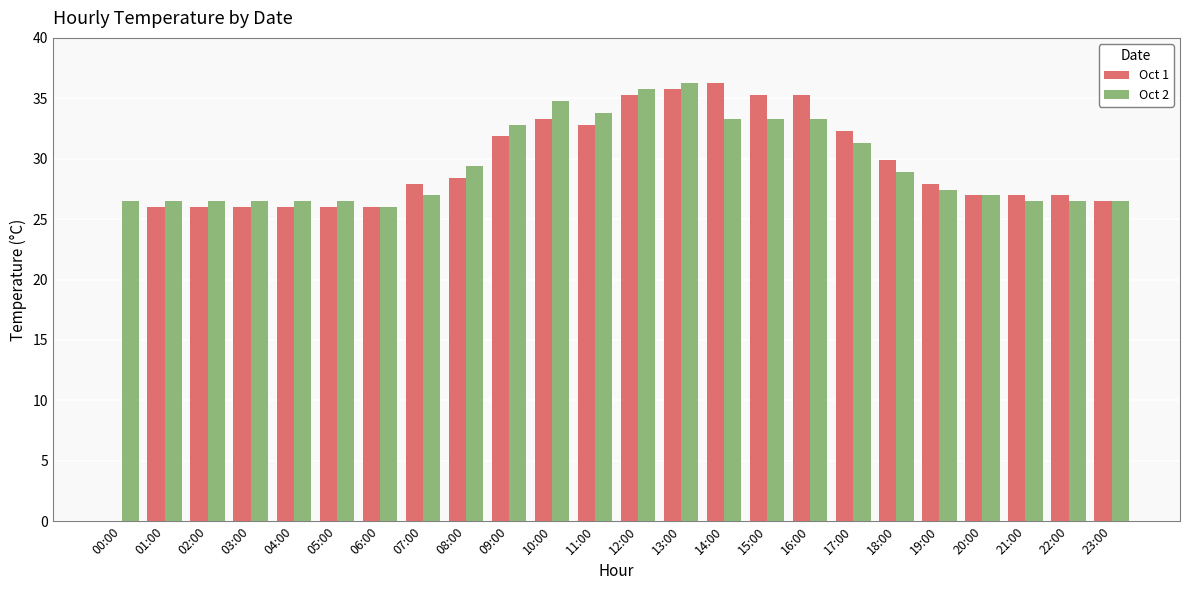

What is the approximate value of Oct 2 at 00:00?

26.5